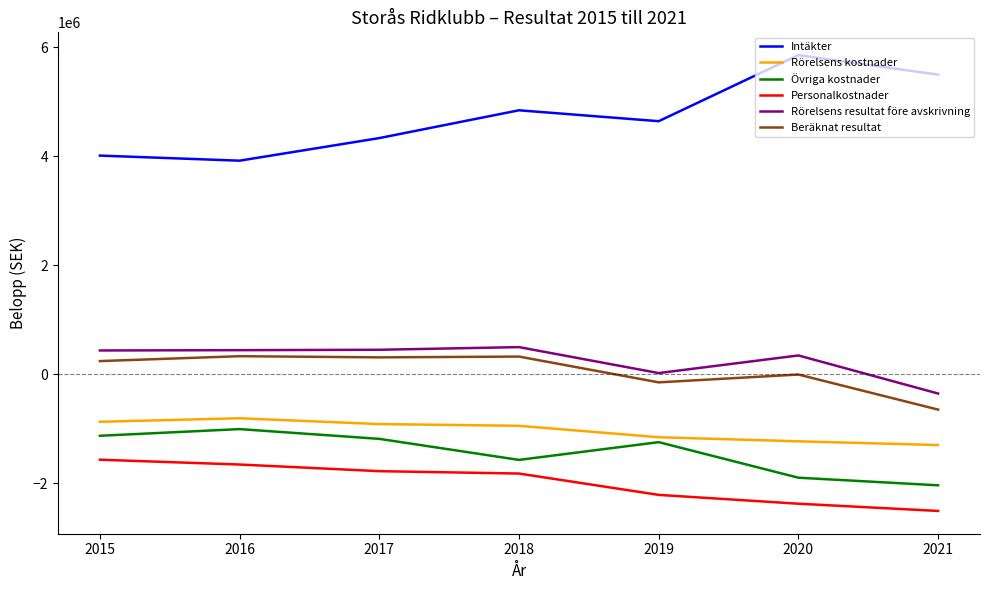

What is the highest value of the Övriga kostnader series?

-1008594